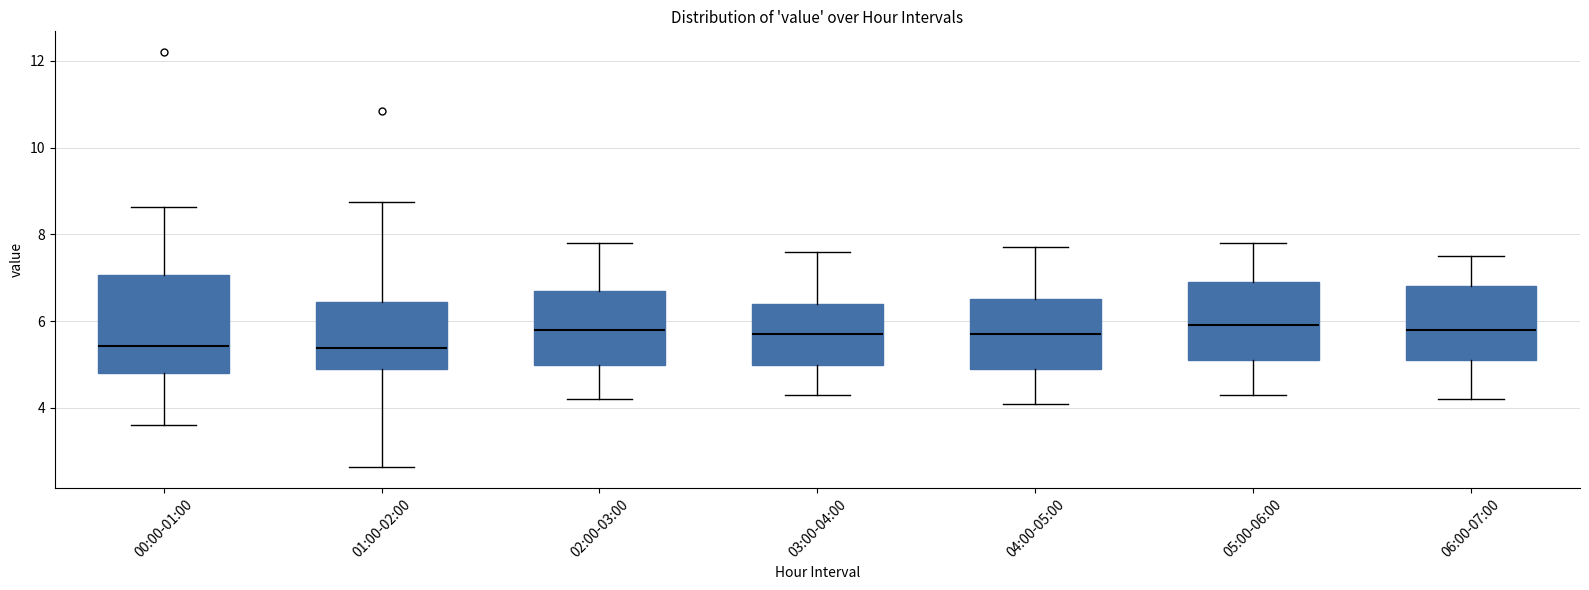

Which box is the tallest, from its lower edge to its upper edge?

00:00-01:00